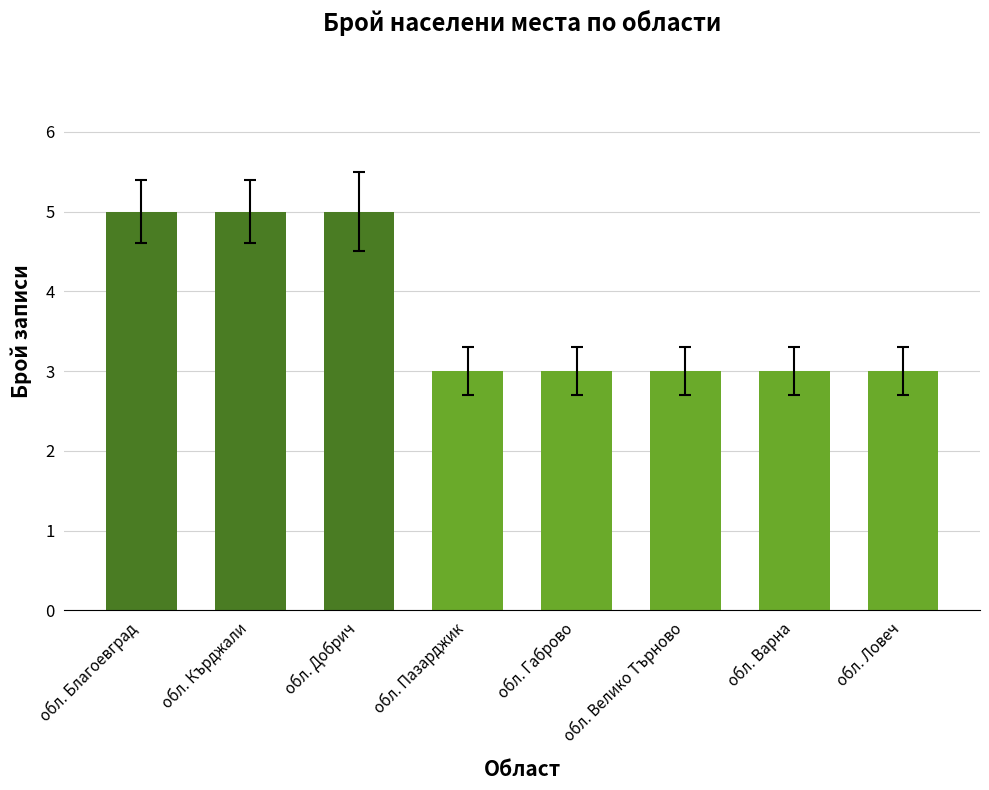

What is the ratio of the value at обл. Добрич to the value at обл. Ловеч?

1.7